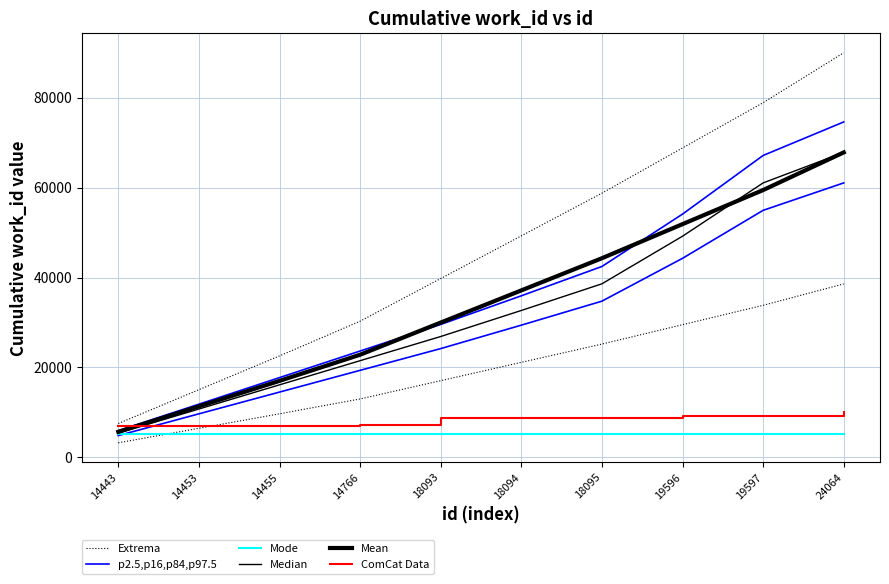

How many data points in Mean are above 37145?

5